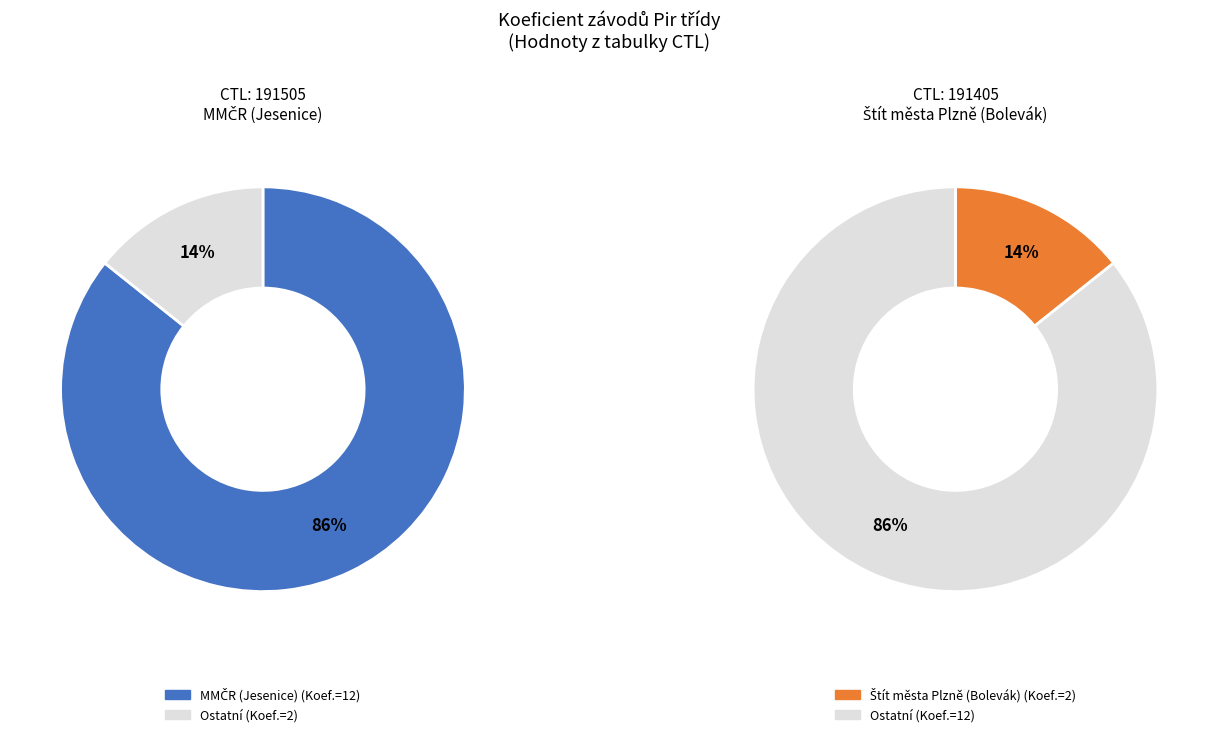

To the nearest percent, what is the difference between the largest and smallest slice percentages?

71%